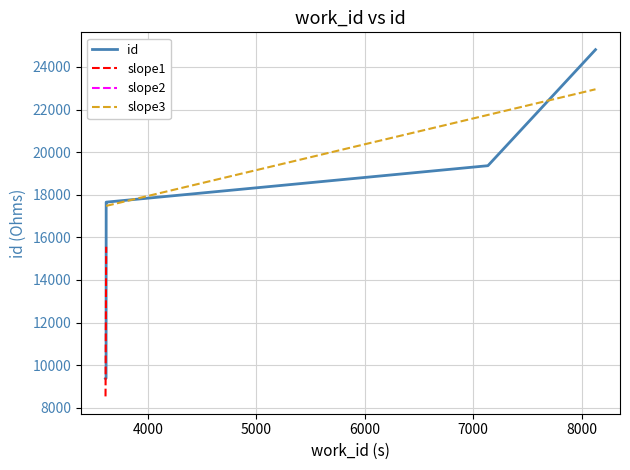

At which label is the value closest to 17088?

3617